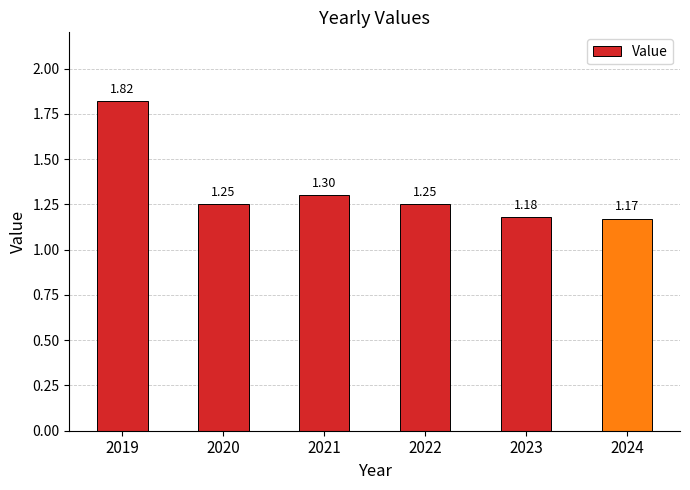

Which has a higher value, 2020 or 2023?

2020